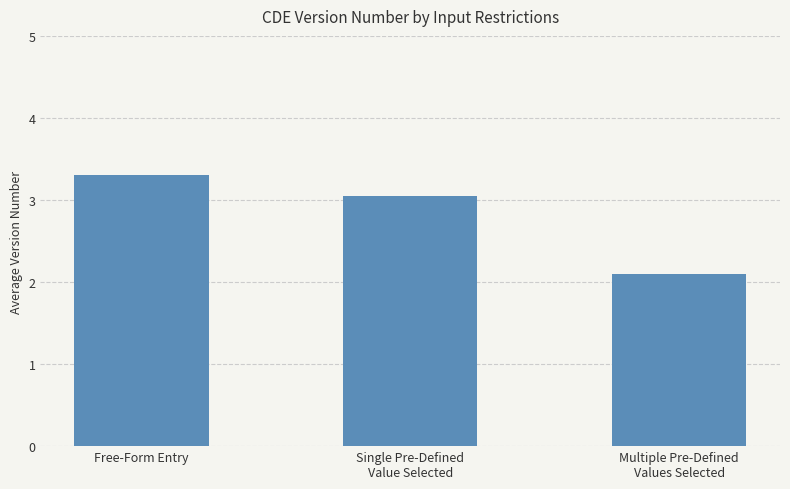

What is the label of the 1st bar from the left?

Free-Form Entry